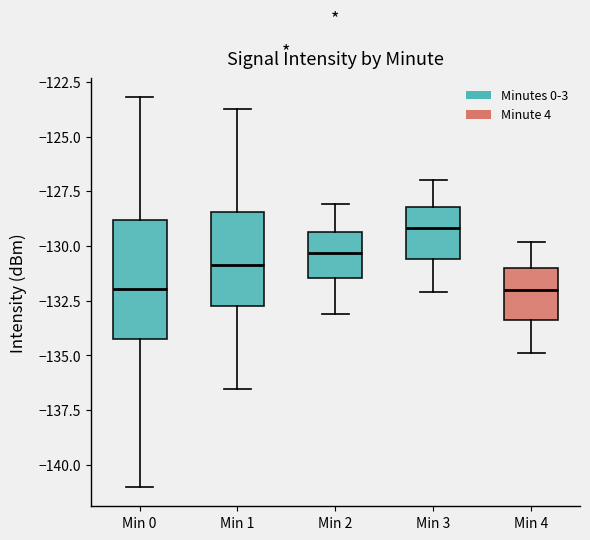

Where does the lower whisker of the box for Min 4 end on the y-axis? The values are not printed on the chart, so give them approximately, as read against the axis.

-135.0